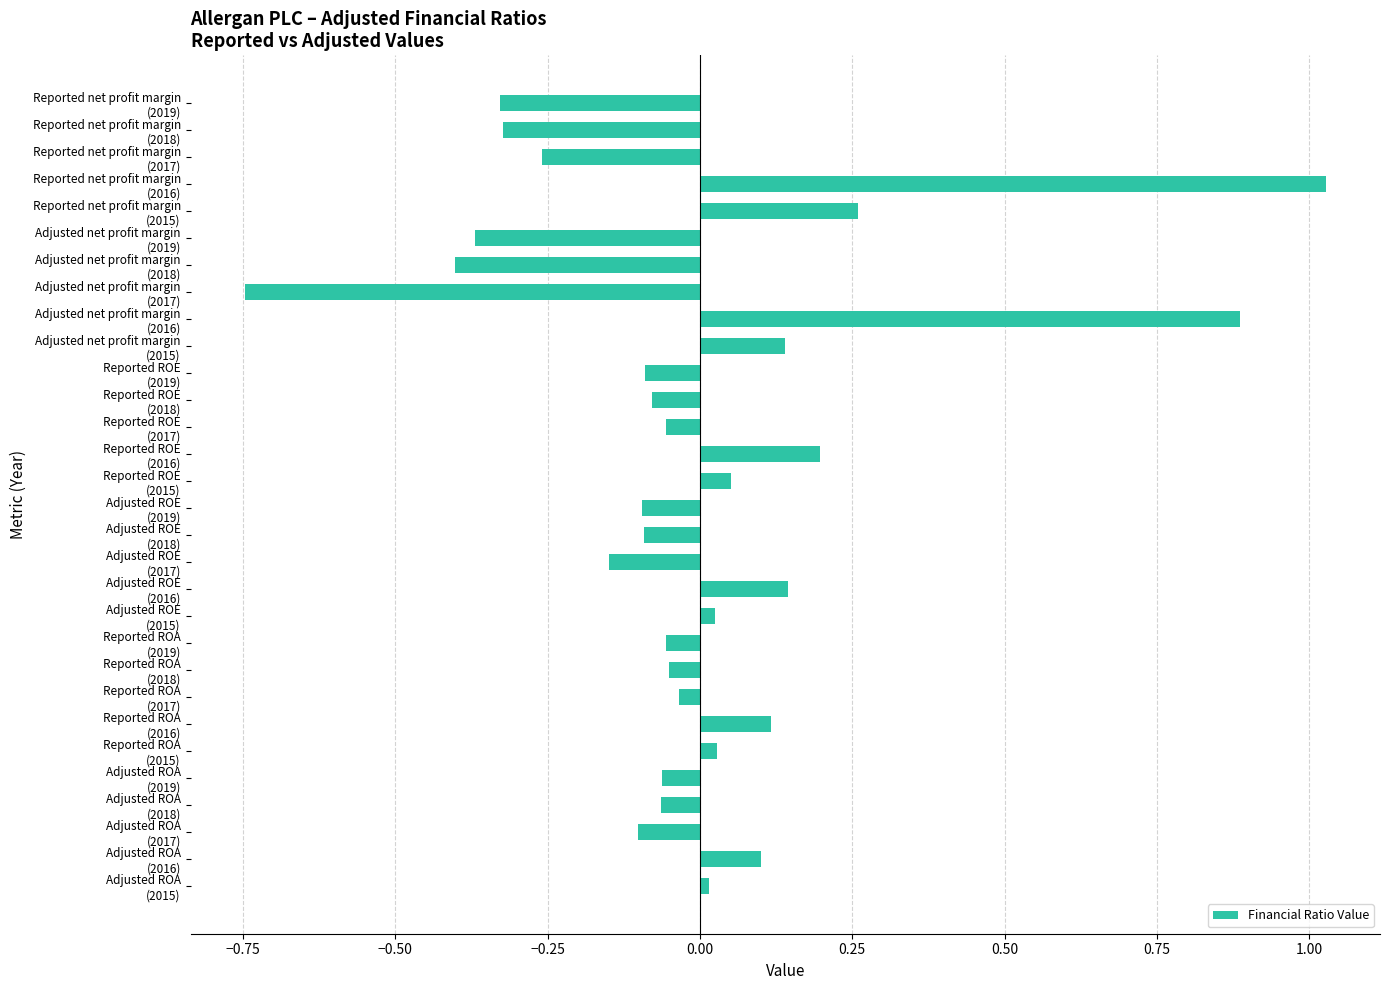

Which label corresponds to the smallest value in the chart?

Adjusted net profit margin
(2017)